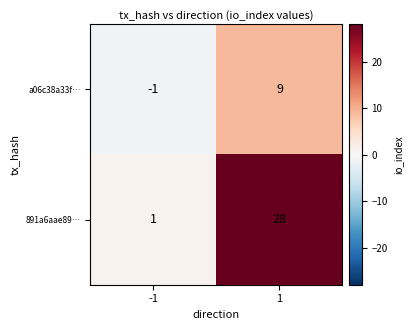

Reading left to right, extract all data points from this chart.

a06c38a33f…: -1	9
891a6aae89…: 1	28